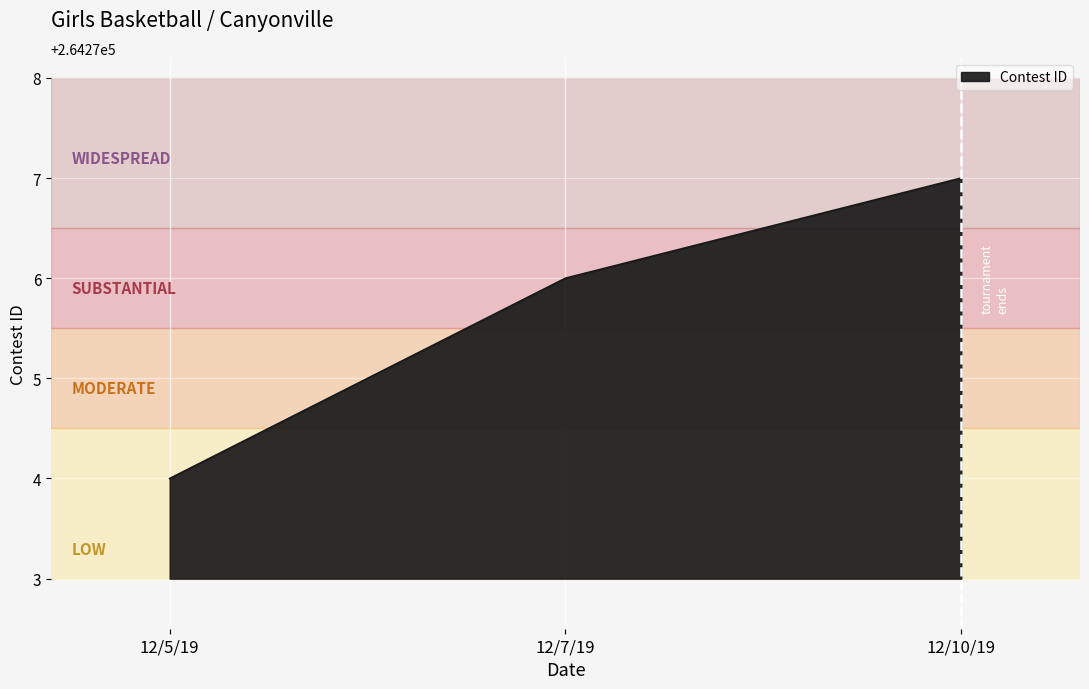

The chart shows a value of 264274 at 12/5/19. True or false?

True